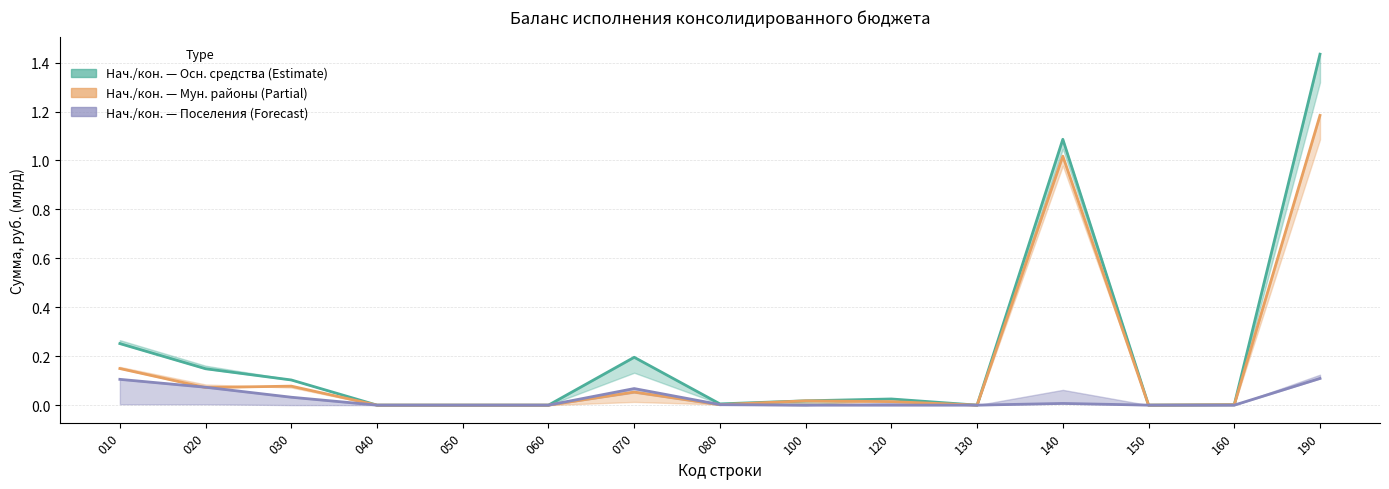

How many values in the Основные средства (балансовая) кон. series exceed 0?

10